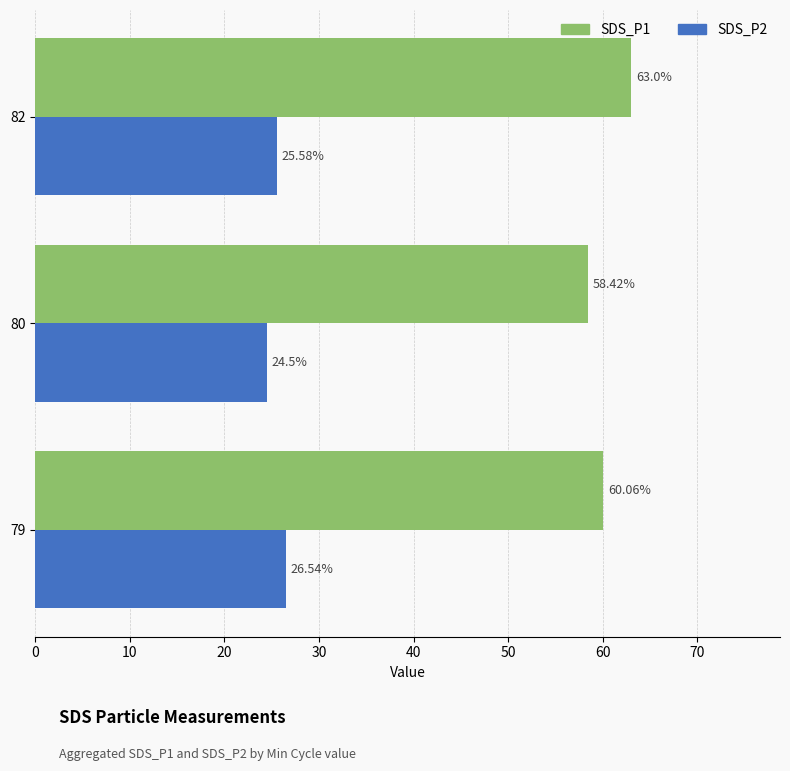

Which series has the largest total across all categories?

SDS_P1